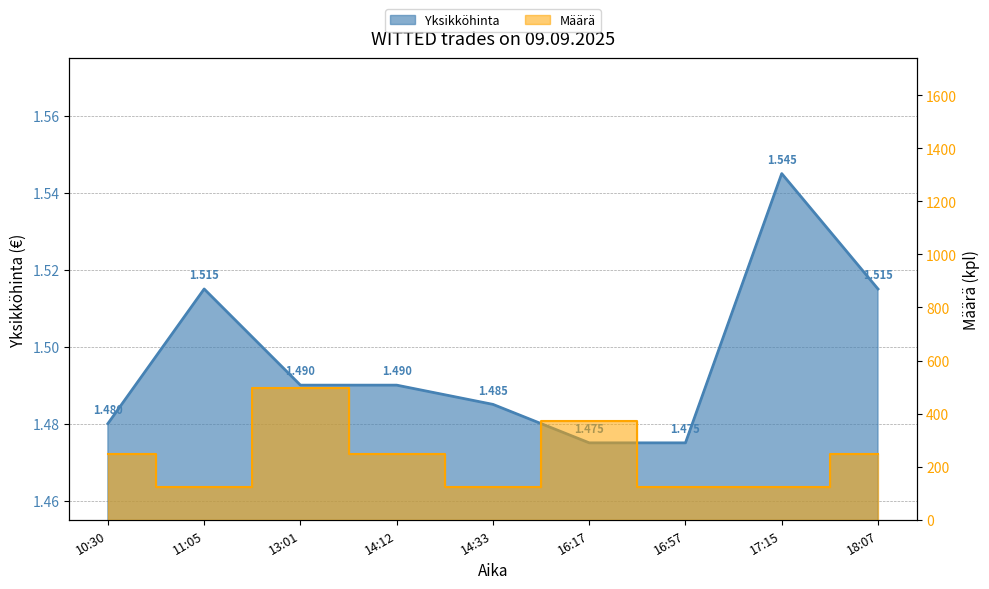

List the series in order of their peak value, highest first.

Määrä, Yksikköhinta